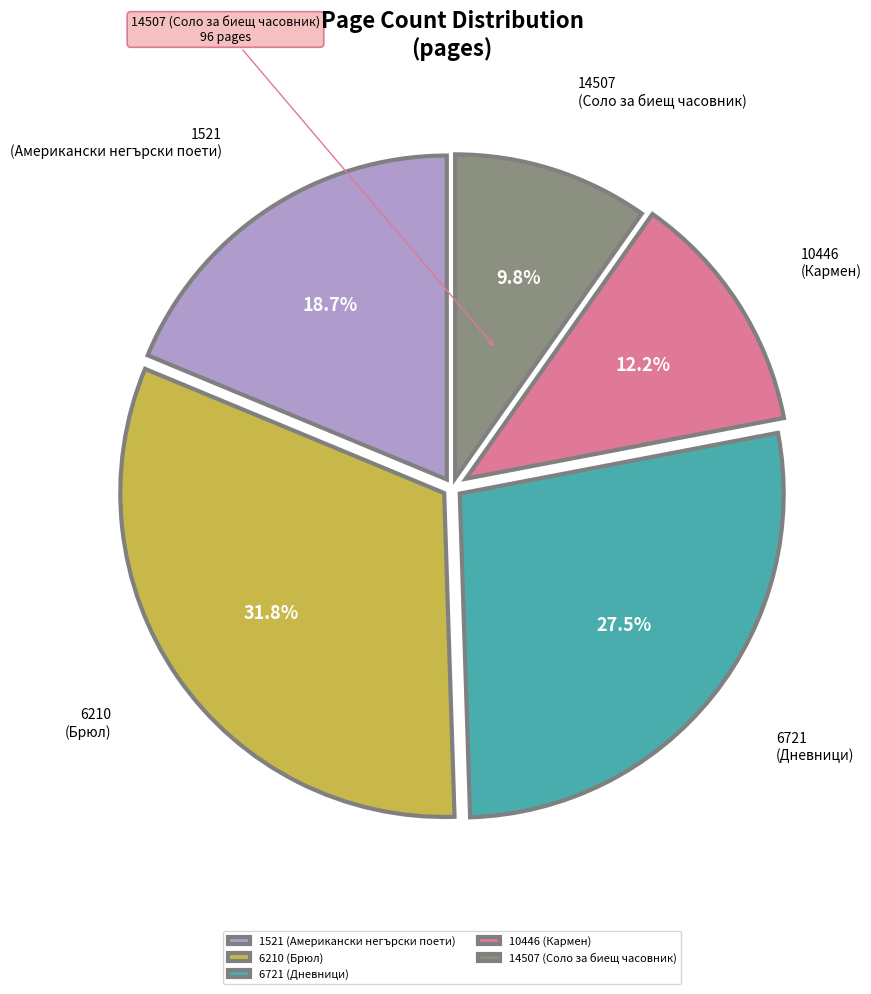

To the nearest percent, what percentage of the pie is 1521 (Американски негърски поети)?

19%